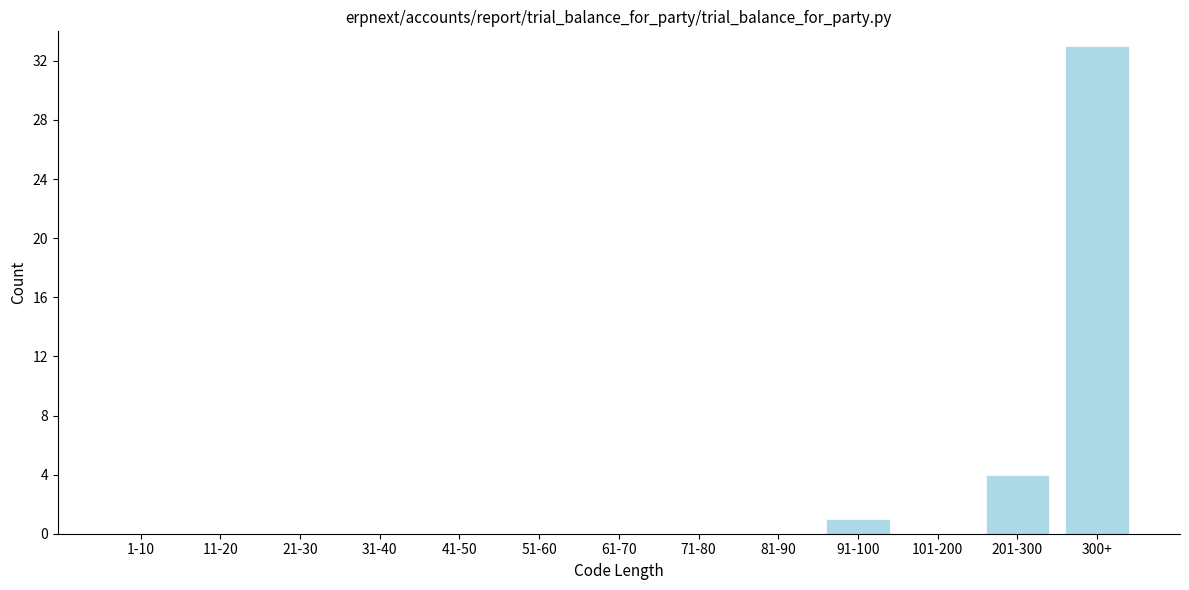

Reading left to right, list all the values displayed in this chart.

1-10=0	11-20=0	21-30=0	31-40=0	41-50=0	51-60=0	61-70=0	71-80=0	81-90=0	91-100=1	101-200=0	201-300=4	300+=33